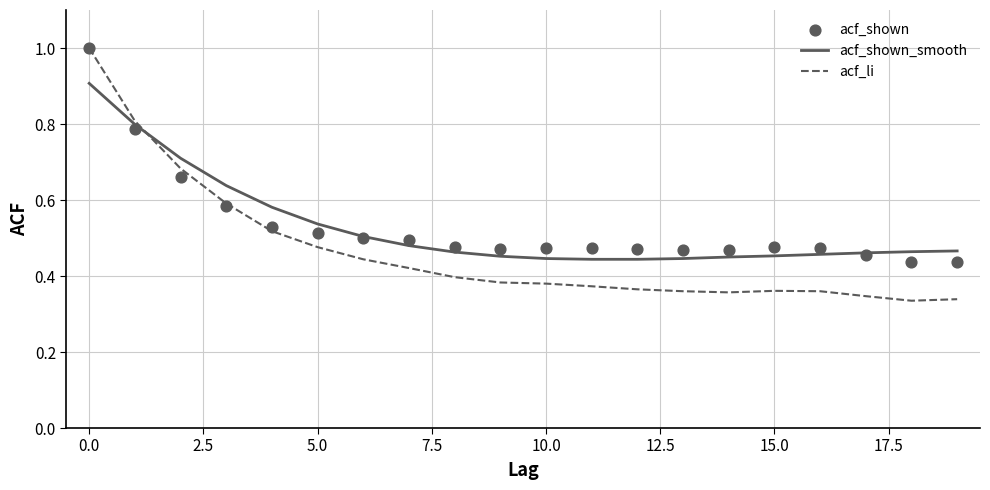

Which series contains the highest Y value?

acf_li